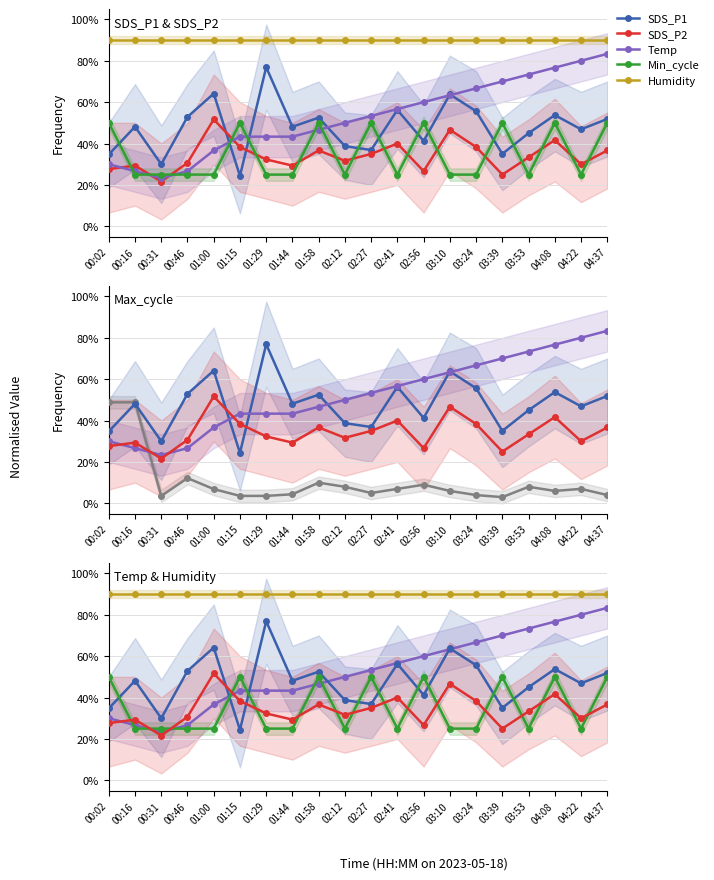

What is the value of the SDS_P2 point at the 10th from the left?

31.7